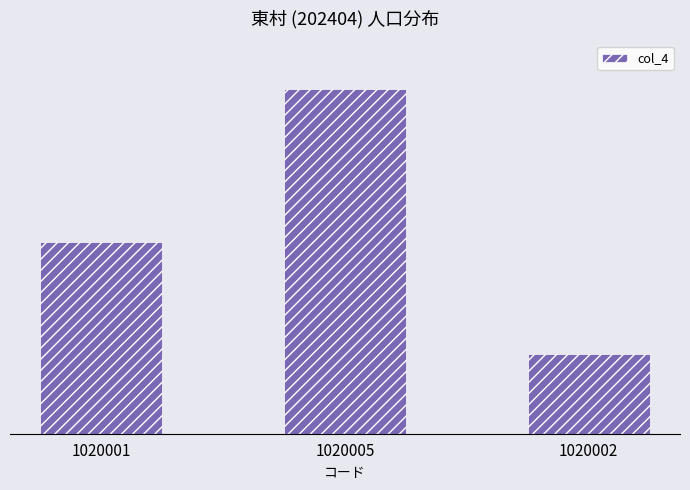

Where is the data nearest to the value 405?

1020001